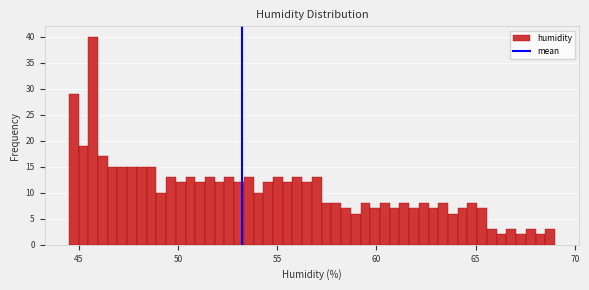

Around what value on the x-axis is the tallest bar? Give the approximate position of its centre, as read against the axis.

45.5